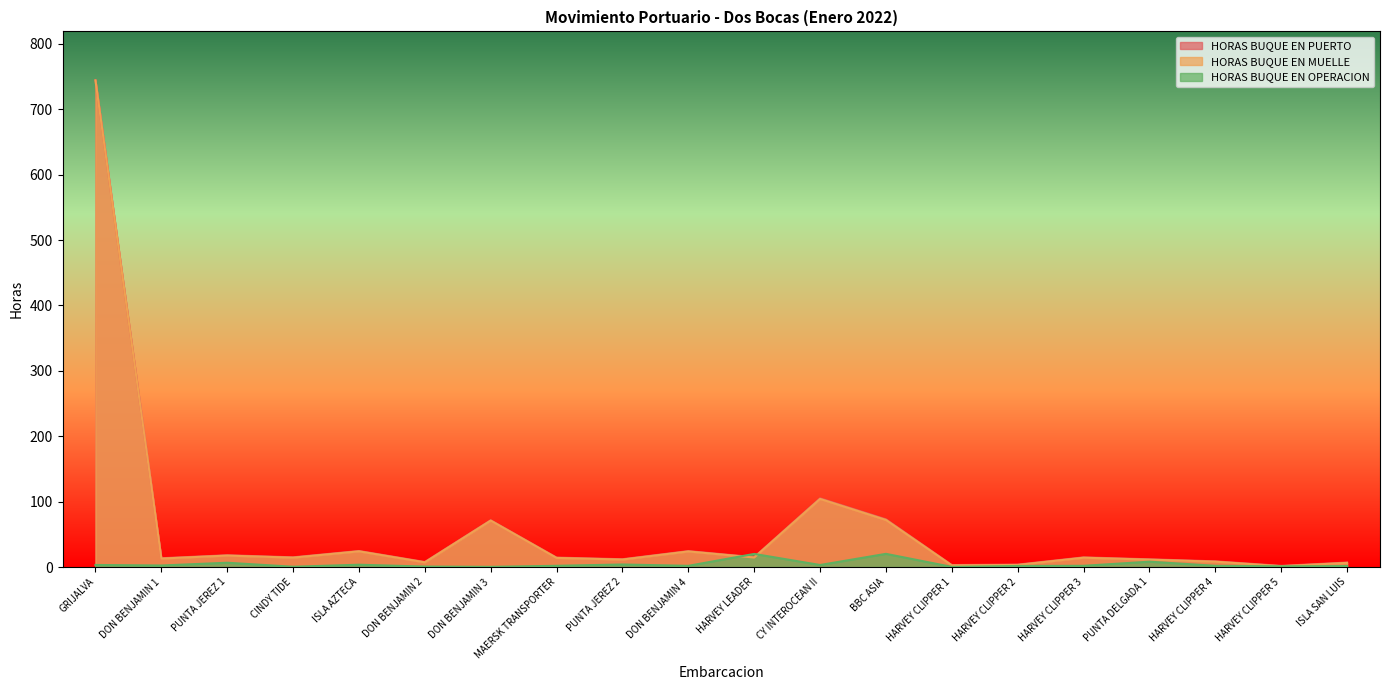

True or false: HORAS BUQUE EN PUERTO has a value of 11.9 at PUNTA JEREZ 2.

True